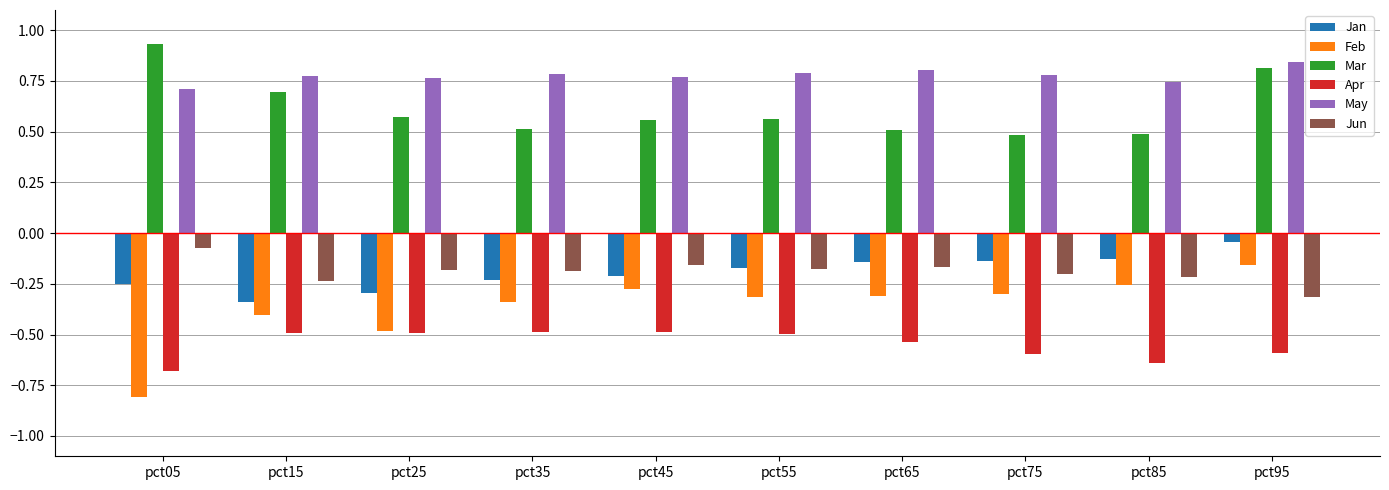

Which series has the largest range (max minus min)?

Feb